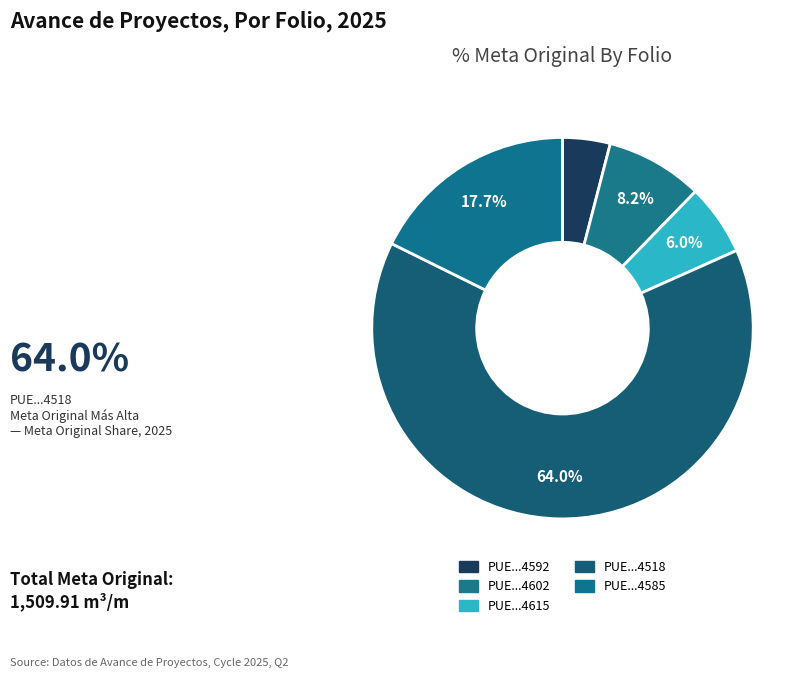

Count the number of slices in the pie.

5